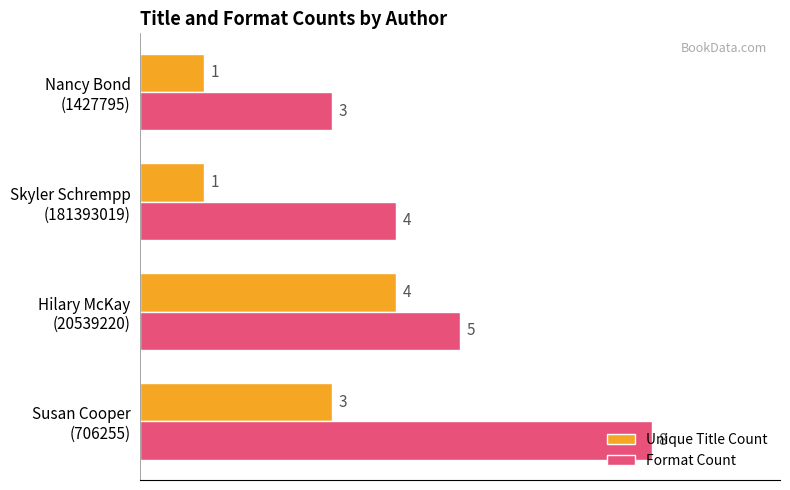

What is the sum of all Unique Title Count values?

9